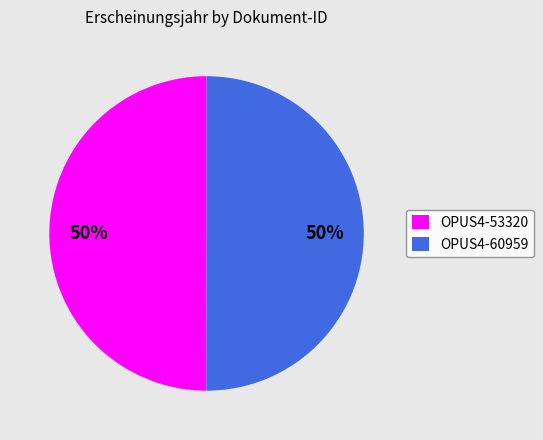

Do OPUS4-60959 and OPUS4-53320 together represent more than half of the pie?

Yes